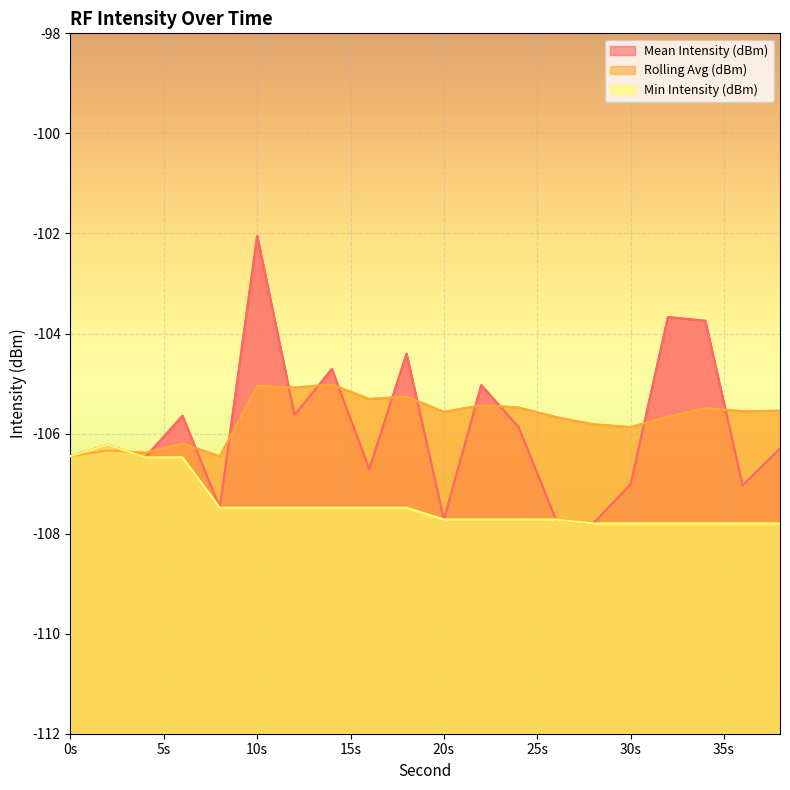

True or false: Rolling Avg (dBm) (line) has more than 1 interior local peaks.

True